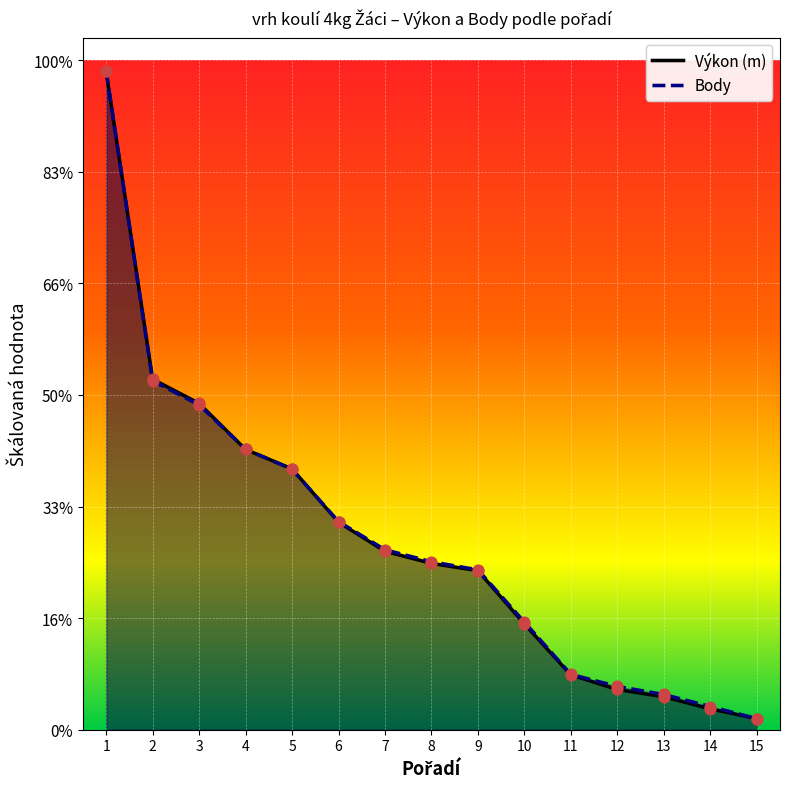

Which series contains the highest Y value?

Výkon